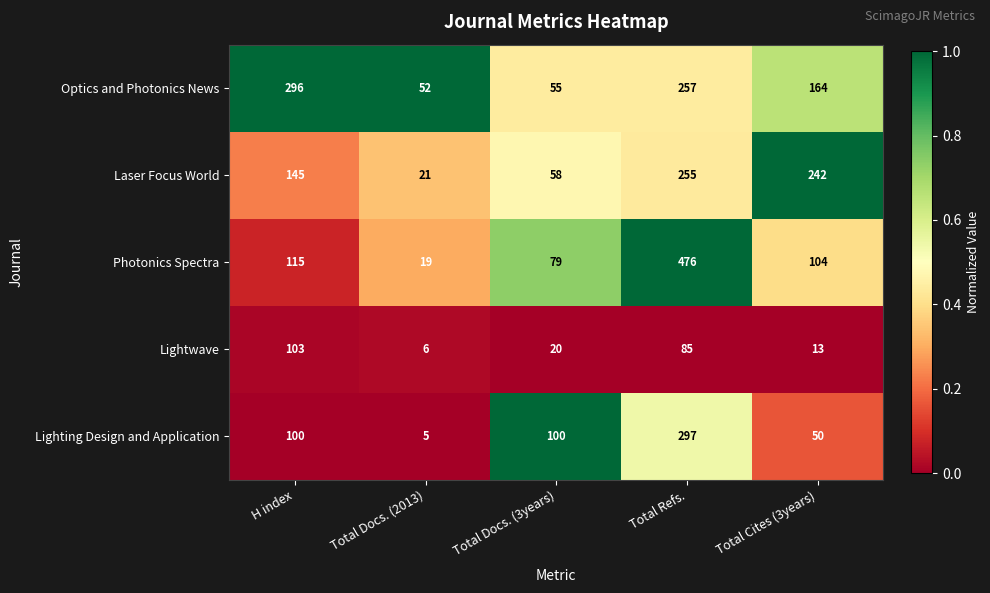

What is the maximum value shown in the chart?

476